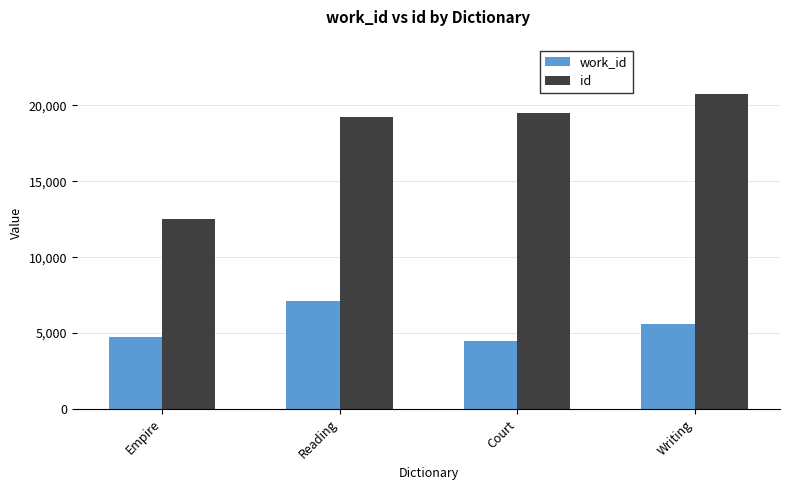

Which series has the widest spread of values?

id